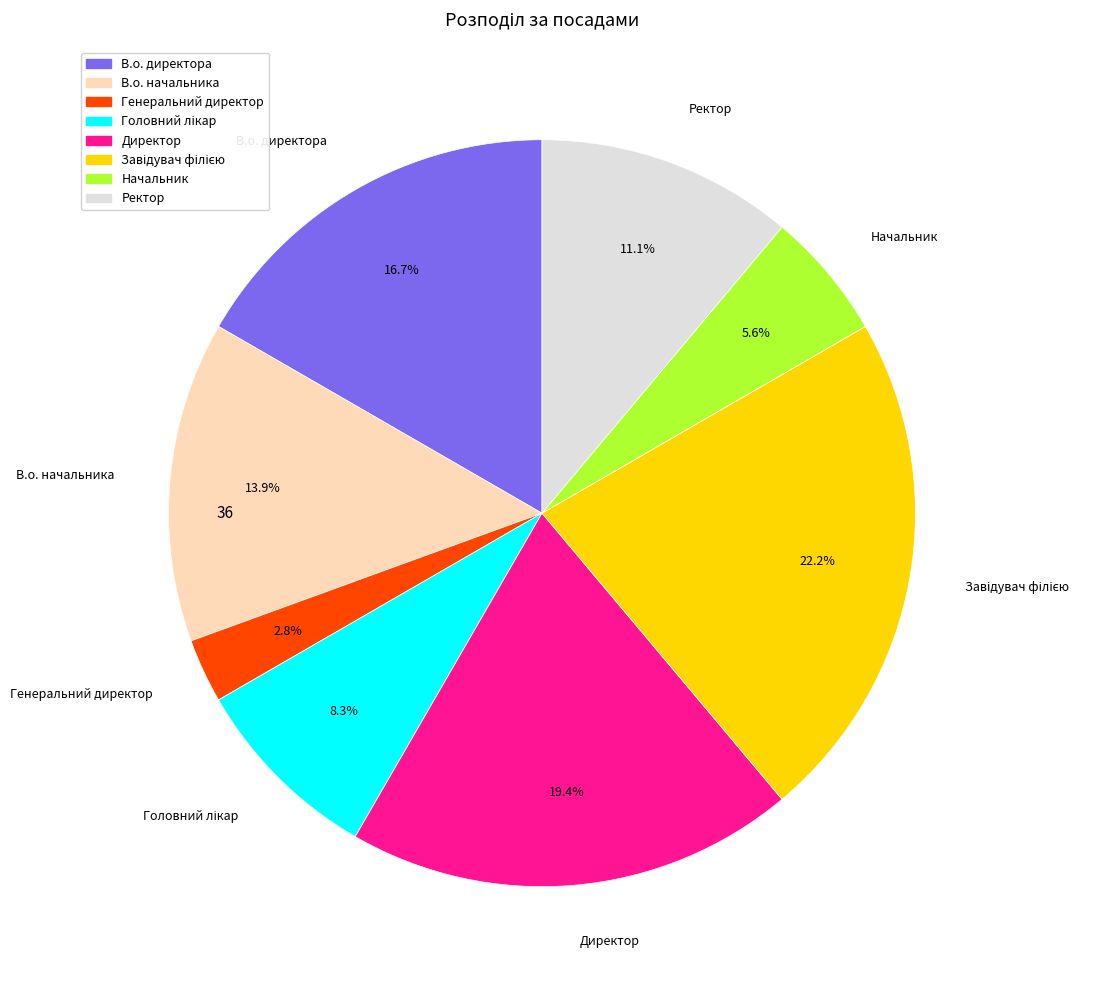

What is the smallest slice in the pie chart?

Генеральний директор